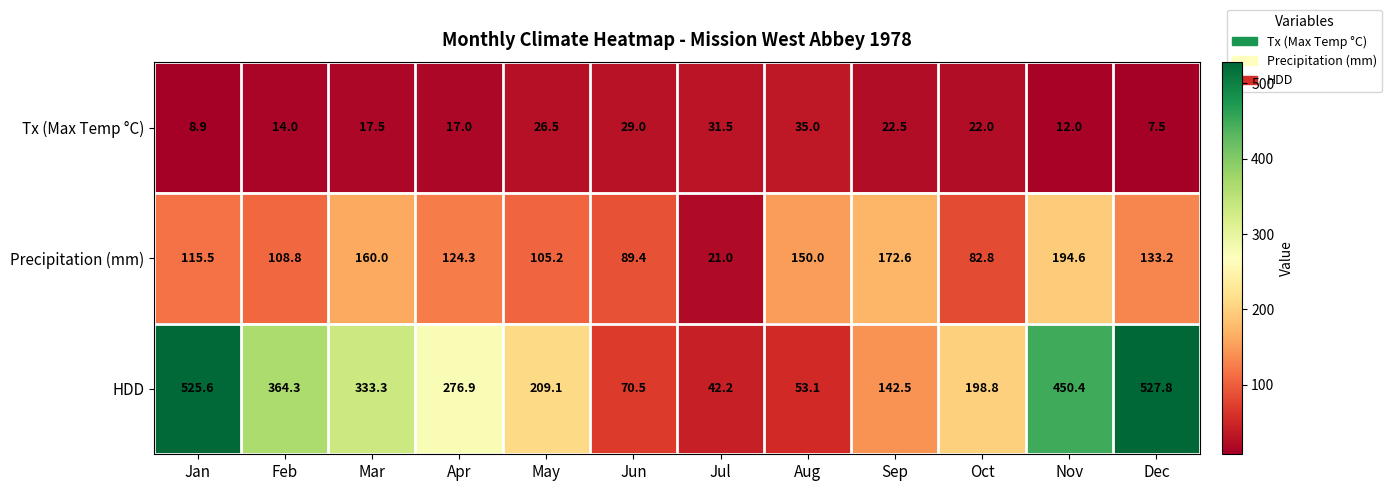

What is the difference between the maximum and second lowest values in the HDD series?

474.7